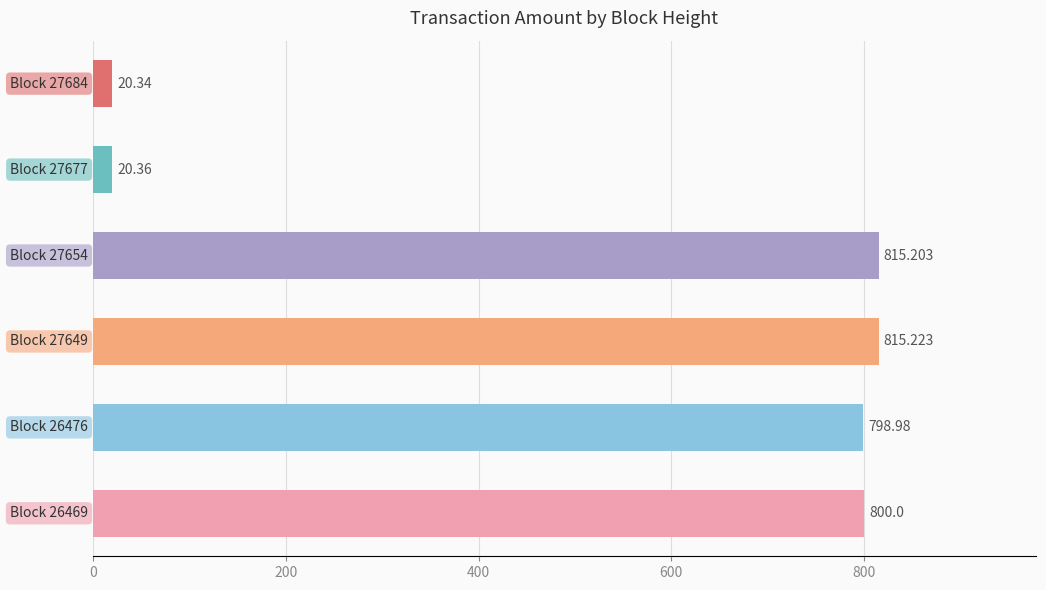

What is the maximum value shown in the chart?

815.2